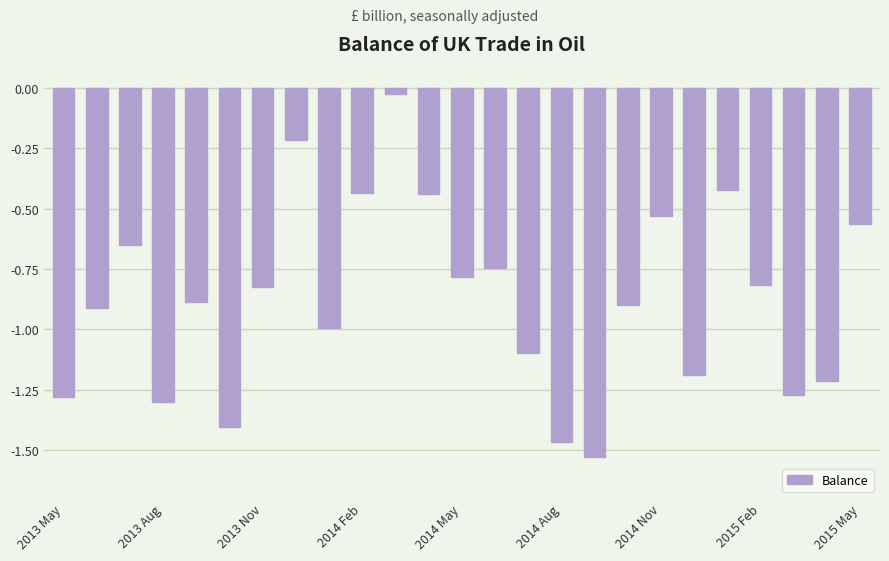

What is the value of the 8th bar from the left?

-0.2